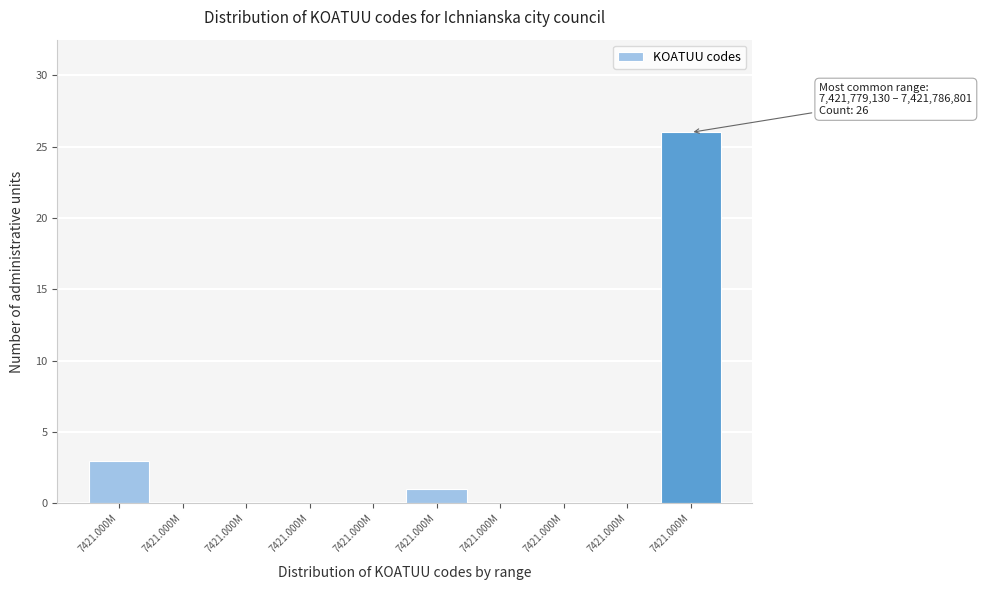

Count the number of data series in this chart.

1